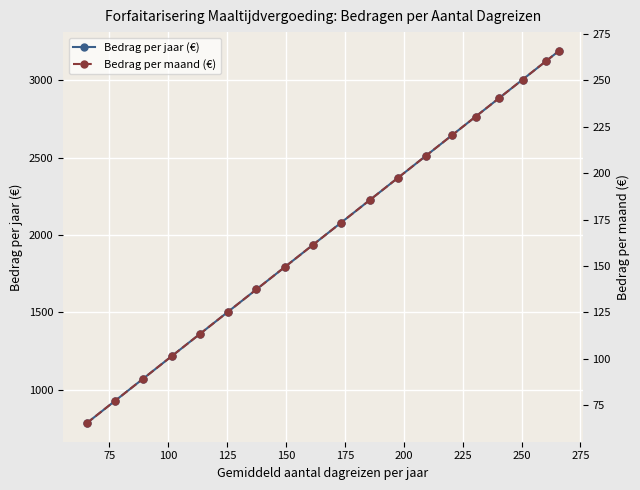

True or false: Bedrag per maand (€) and Bedrag per jaar (€) intersect in this chart.

False